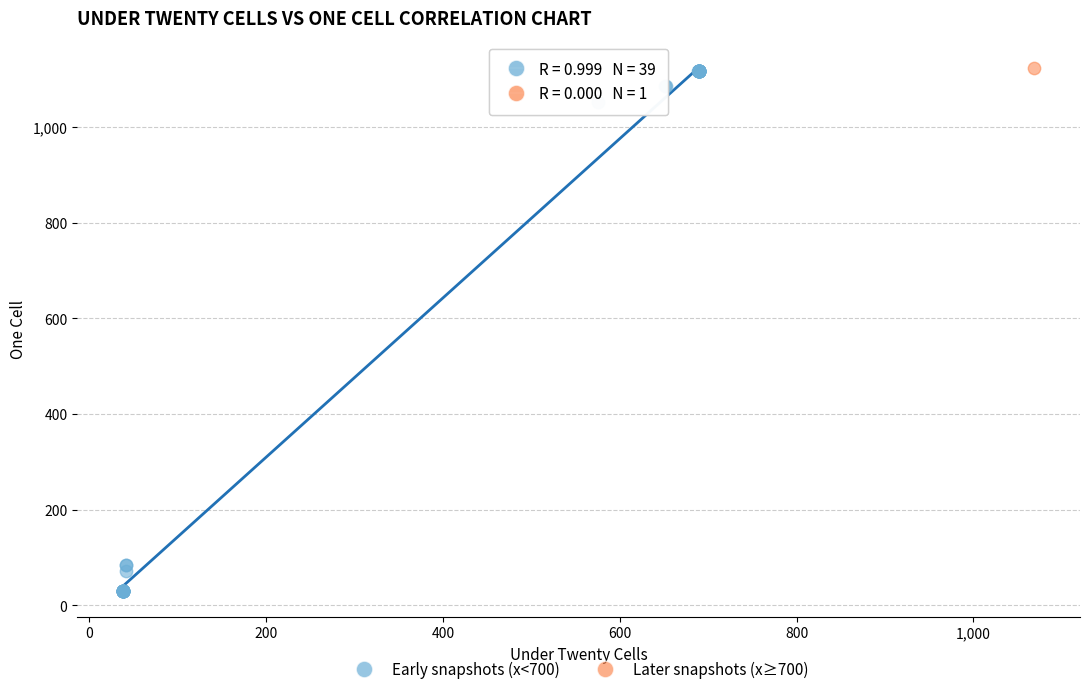

What are all the series names shown in the legend?

Early snapshots (x<700), Later snapshots (x≥700)